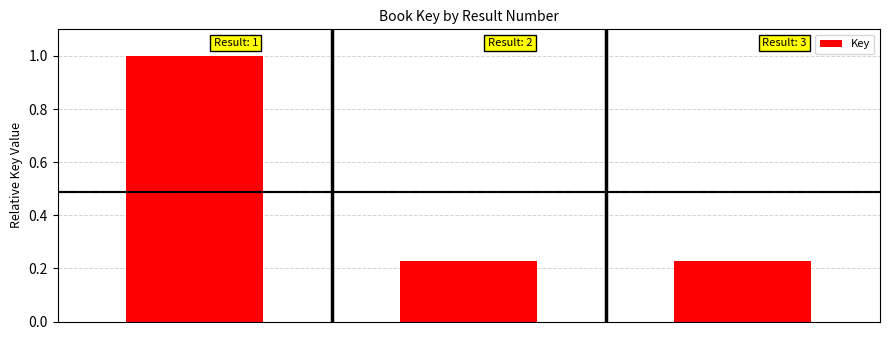

What is the value of the 1st bar from the left?

1.0